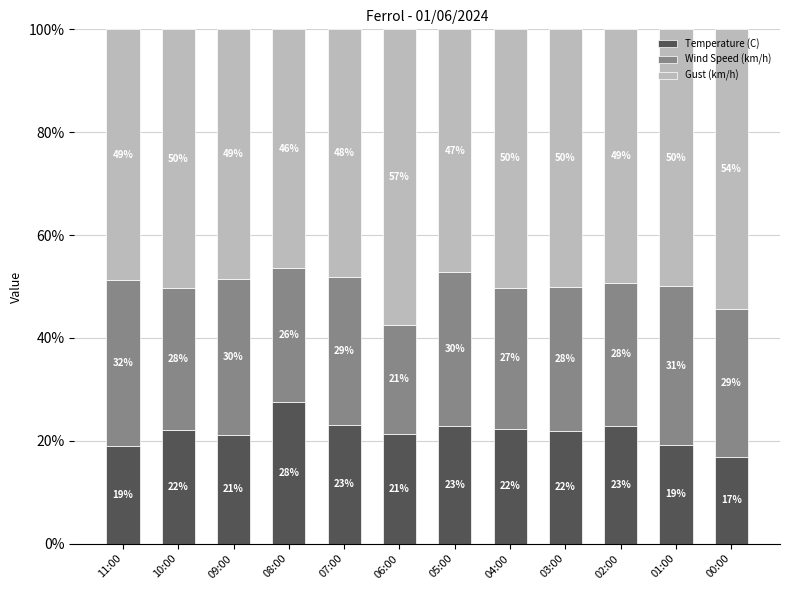

Is it true that Temperature (C) equals 9.8 at 06:00?

False